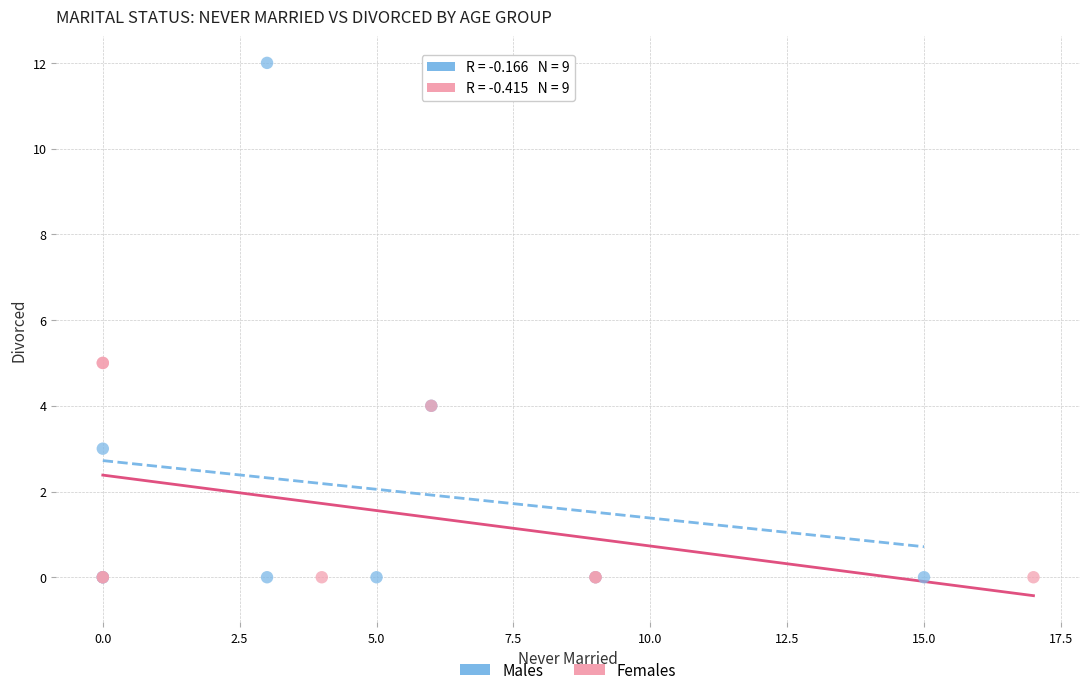

Which series reaches the maximum Y coordinate?

Males